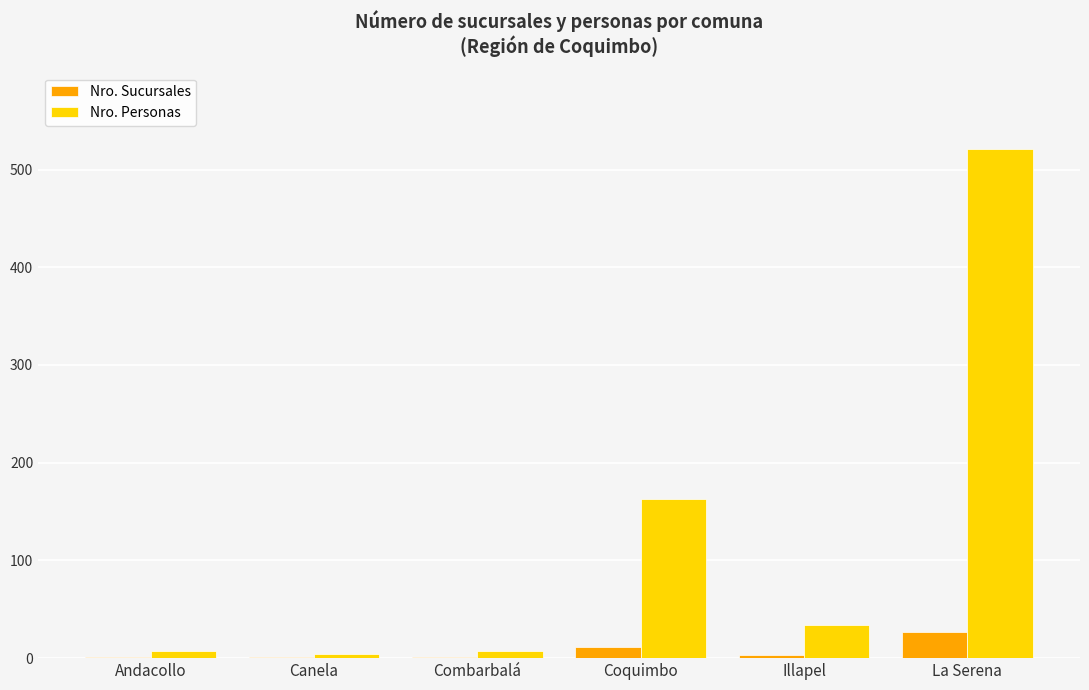

Is it true that Nro. Sucursales equals 27 at La Serena?

True